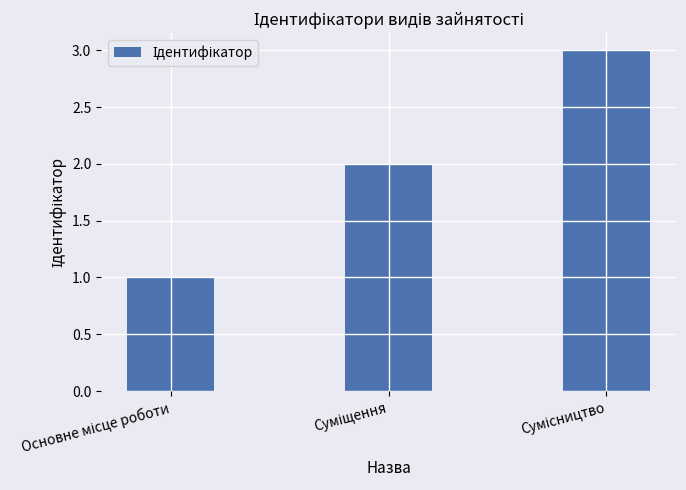

What is the greatest value displayed?

3